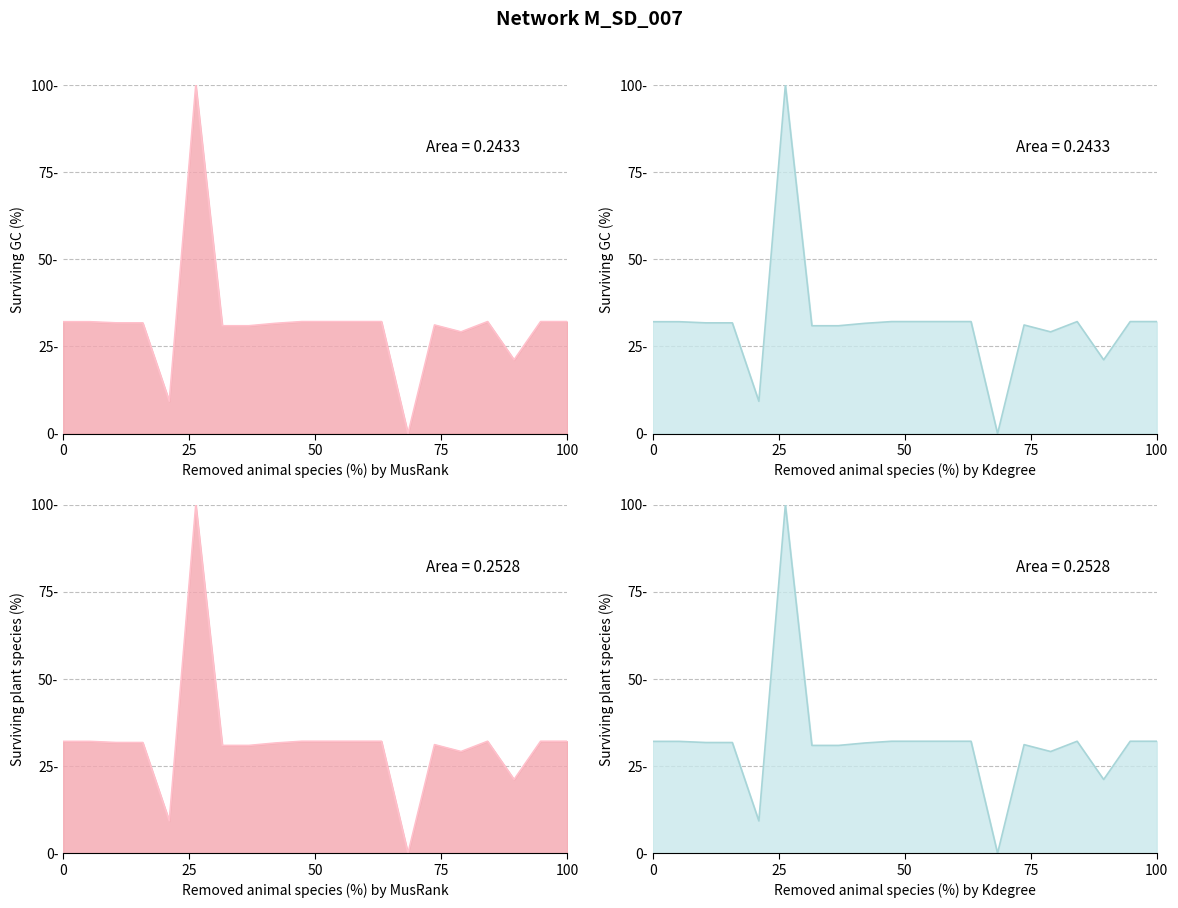

What is the change in value from 8 to 11?

+1.2